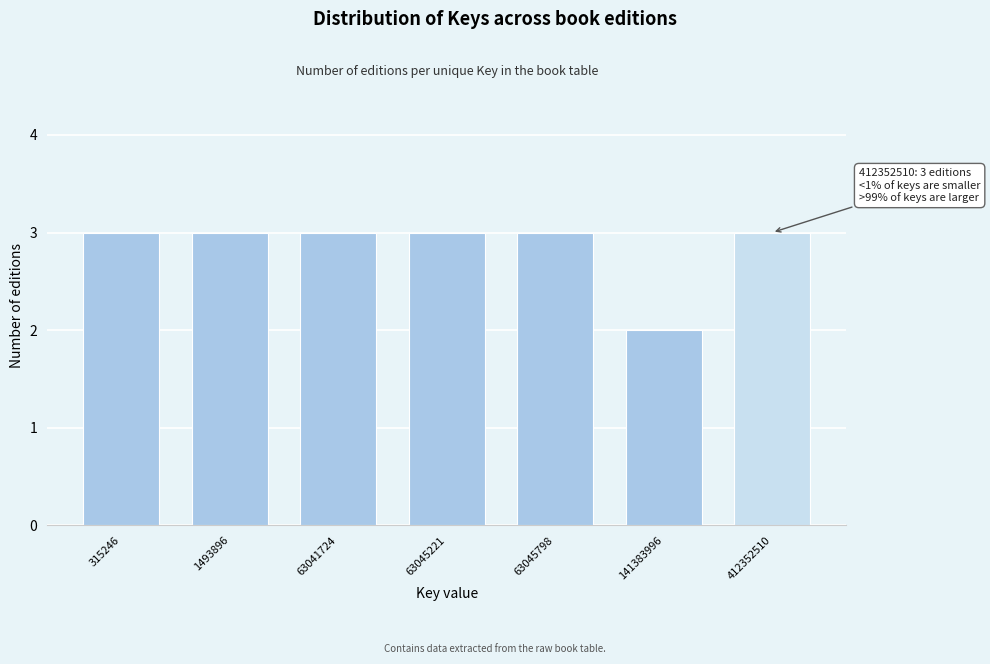

Reading left to right, what are all the values shown in this chart?

3	3	3	3	3	2	3